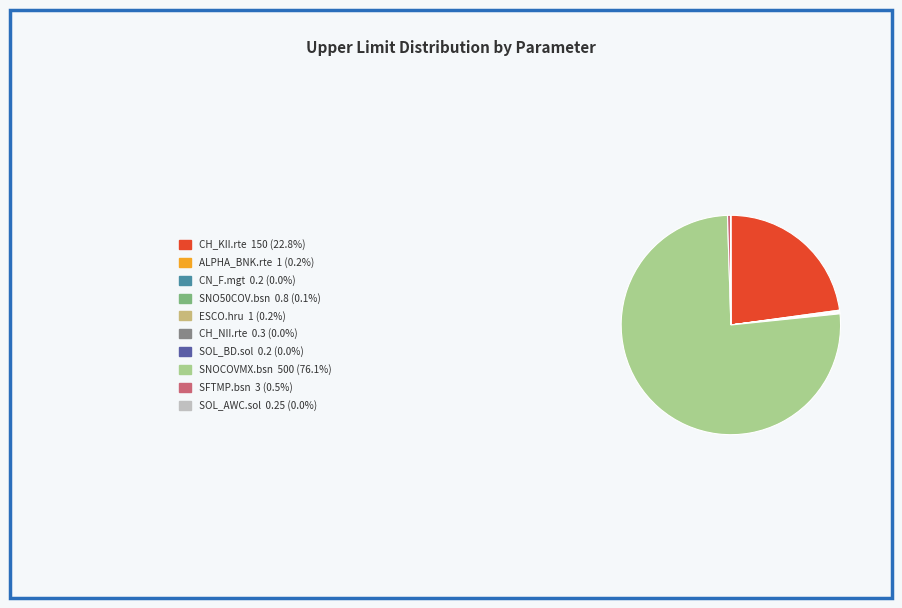

What is the largest slice in the pie chart?

SNOCOVMX.bsn